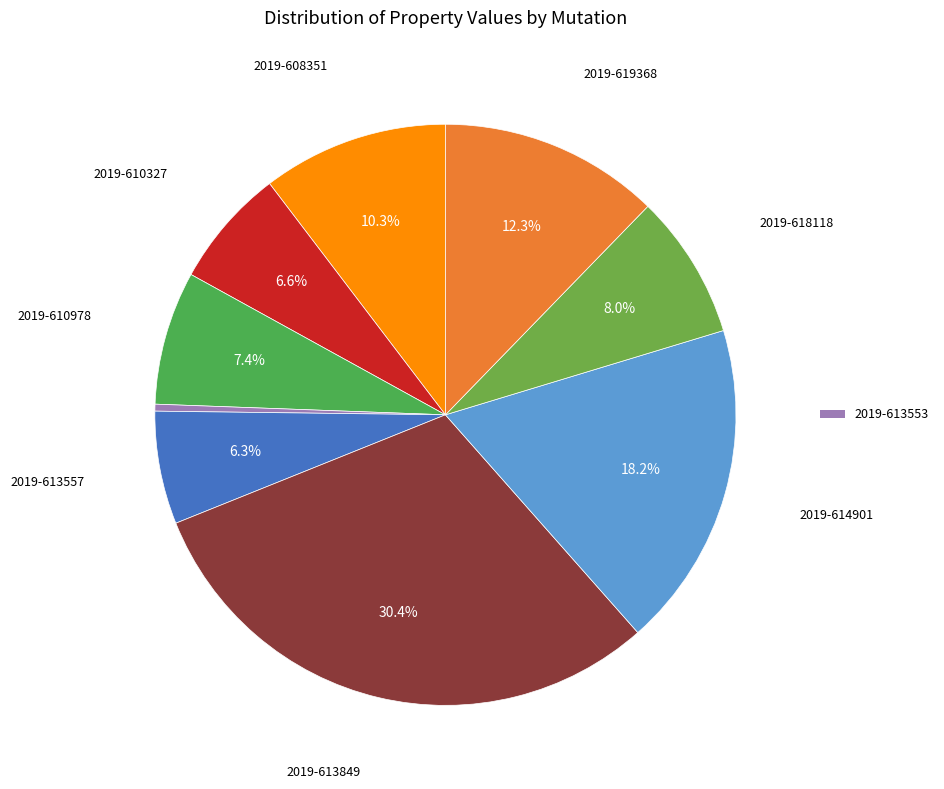

Rank the categories by value from highest to lowest.

2019-613849, 2019-614901, 2019-619368, 2019-608351, 2019-618118, 2019-610978, 2019-610327, 2019-613557, 2019-613553